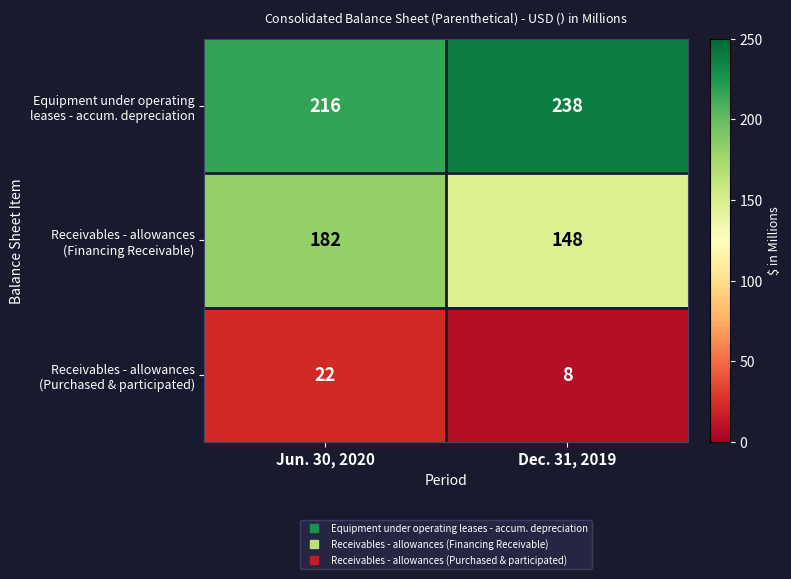

At which category is the sum across all series the highest?

Jun. 30, 2020